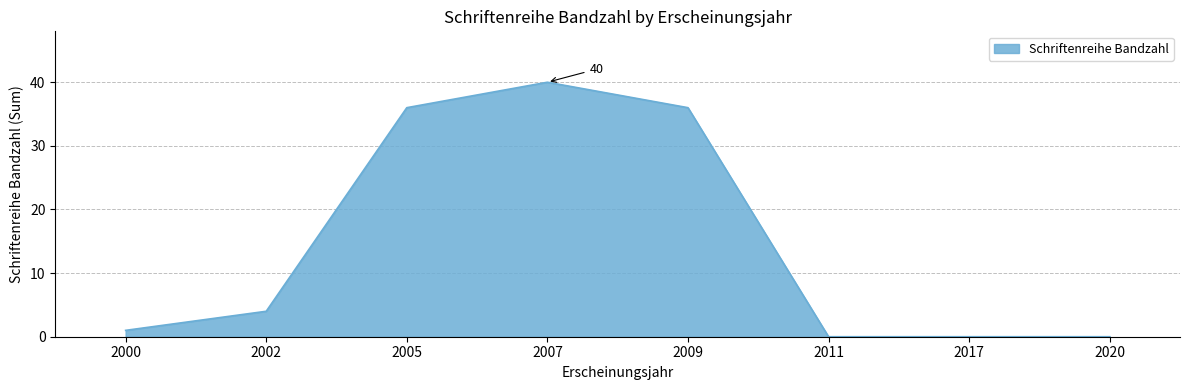

Which has a higher value, 2000 or 2002?

2002